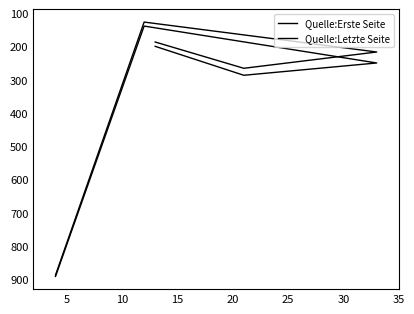

What is the lowest value of the Quelle:Erste Seite series?

126